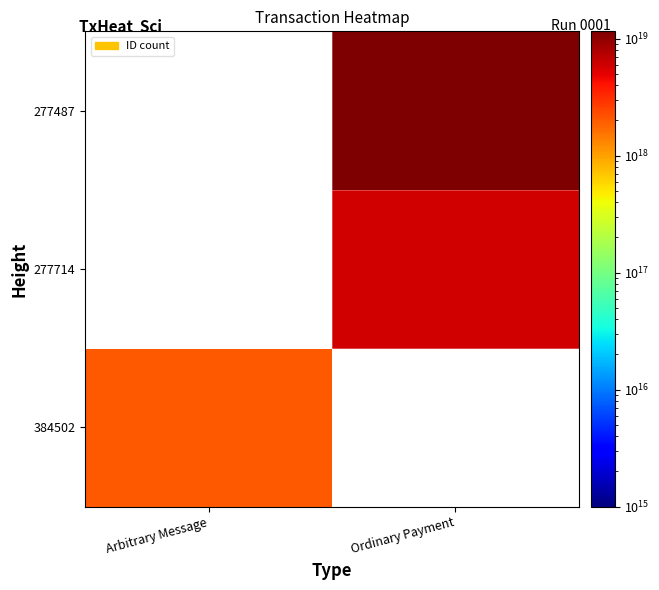

Which label corresponds to the smallest value in the chart?

Arbitrary Message